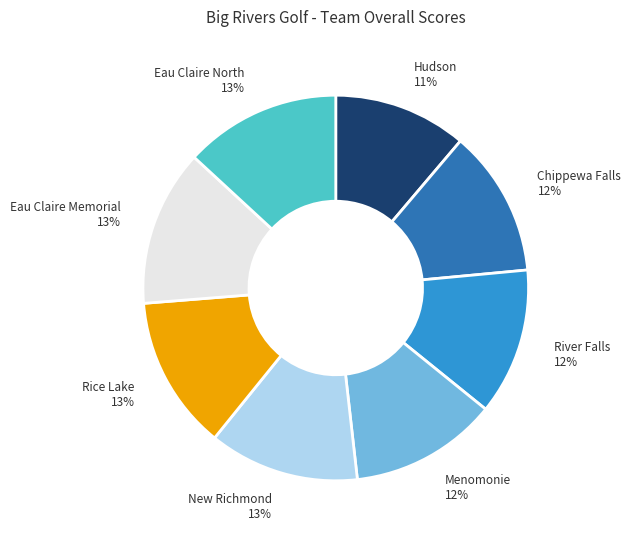

To the nearest percent, what is the combined percentage of Eau Claire North and Chippewa Falls?

25%